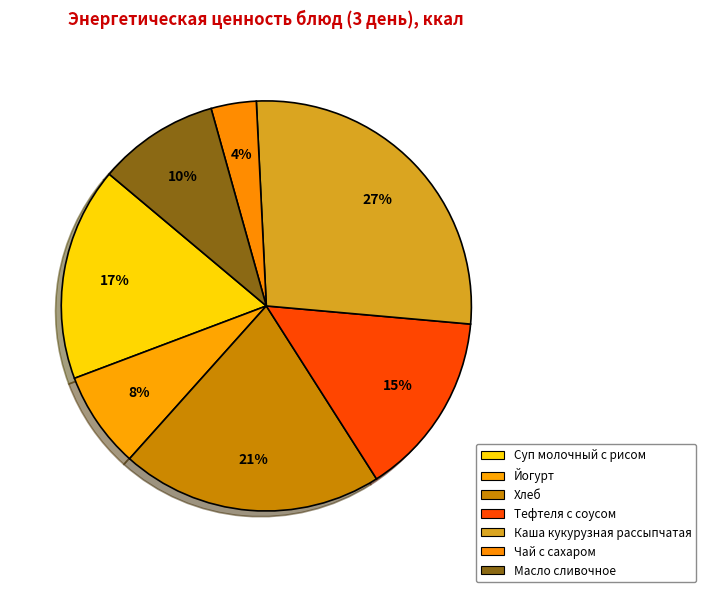

What is the largest slice in the pie chart?

Каша кукурузная рассыпчатая